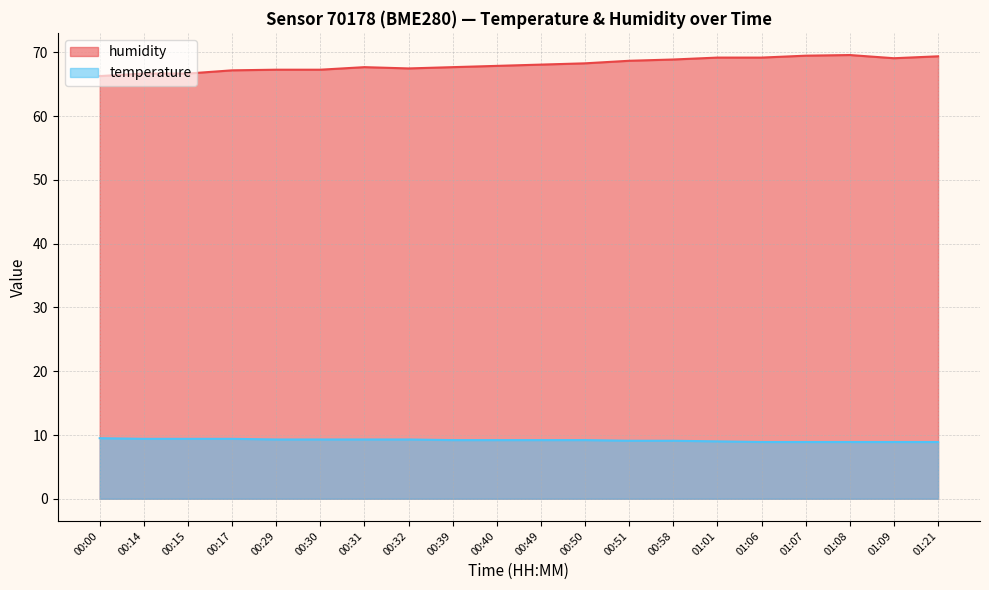

Reading left to right, transcribe all the data shown in this chart.

humidity: 00:00=66.3	00:14=66.7	00:15=66.7	00:17=67.2	00:29=67.3	00:30=67.3	00:31=67.7	00:32=67.5	00:39=67.7	00:40=67.9	00:49=68.1	00:50=68.3	00:51=68.7	00:58=68.9	01:01=69.2	01:06=69.2	01:07=69.5	01:08=69.6	01:09=69.1	01:21=69.4
temperature: 00:00=9.5	00:14=9.4	00:15=9.4	00:17=9.4	00:29=9.3	00:30=9.3	00:31=9.3	00:32=9.3	00:39=9.2	00:40=9.2	00:49=9.2	00:50=9.2	00:51=9.1	00:58=9.1	01:01=9.0	01:06=8.9	01:07=8.9	01:08=8.9	01:09=8.9	01:21=8.9